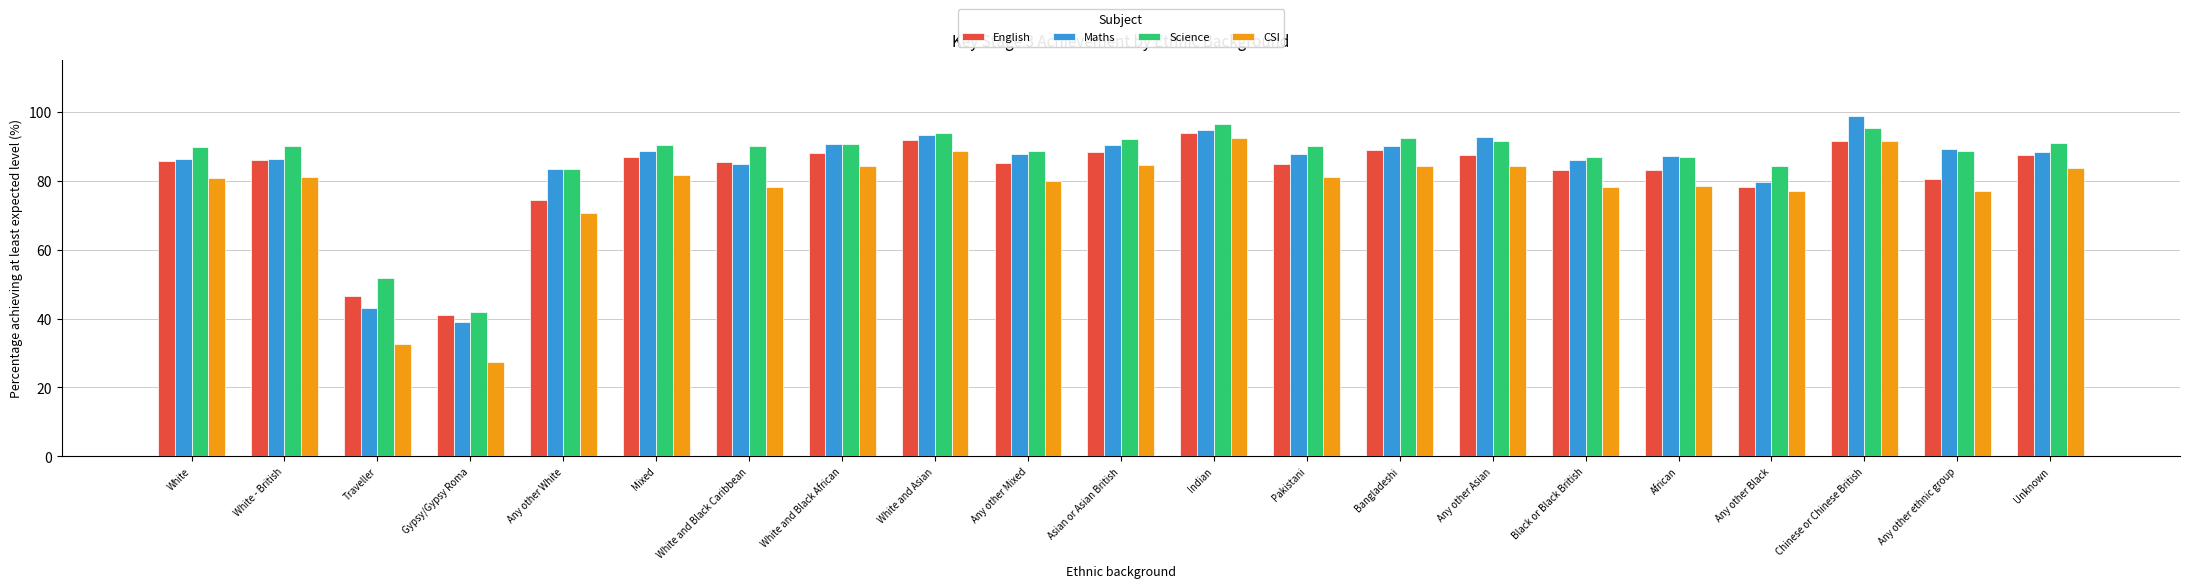

At how many categories does at least one series exceed 49?

20